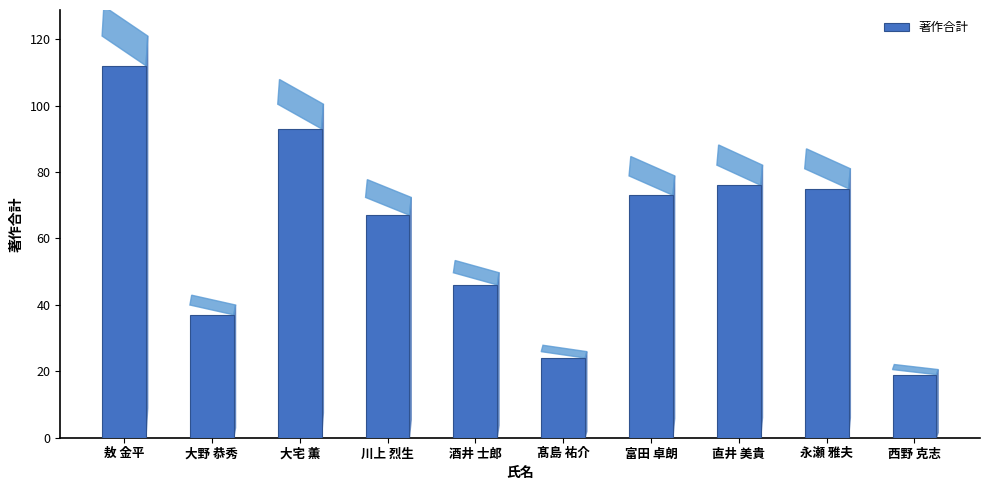

How many series are shown in this chart?

1